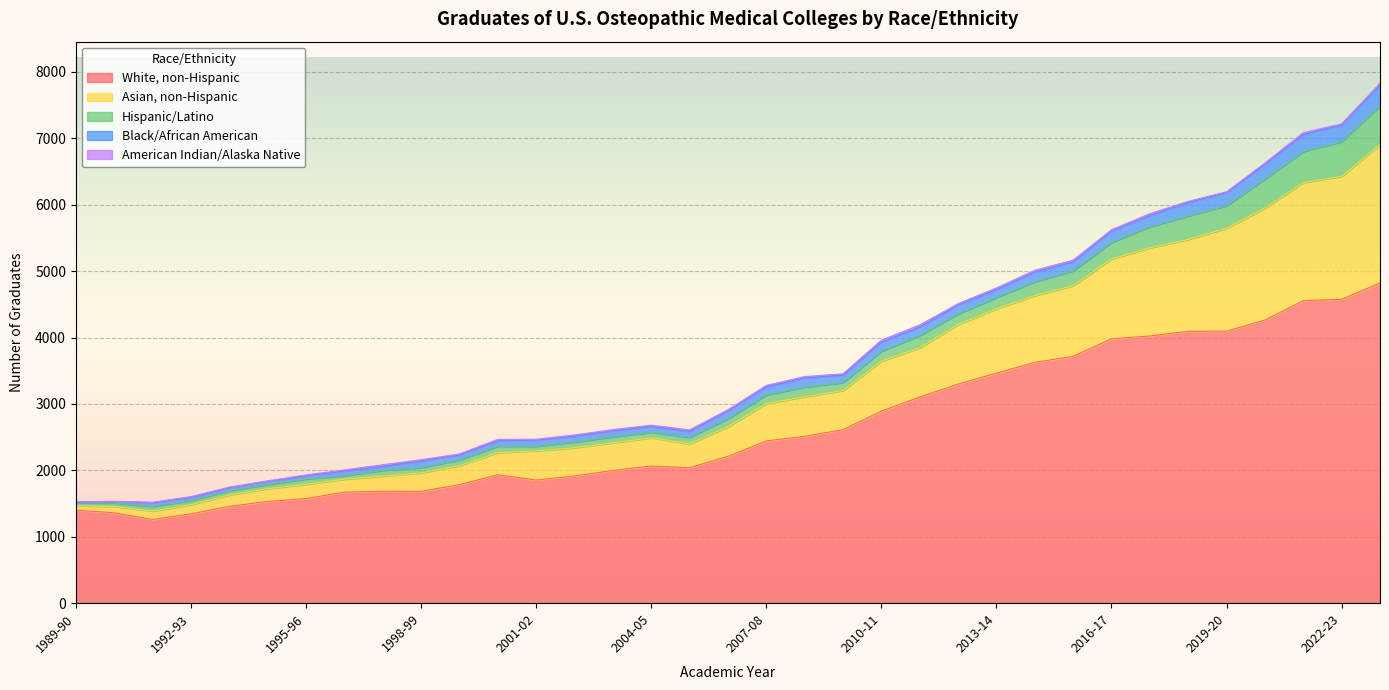

What are all the series names shown in the legend?

White, non-Hispanic, Asian, non-Hispanic, Hispanic/Latino, Black/African American, American Indian/Alaska Native